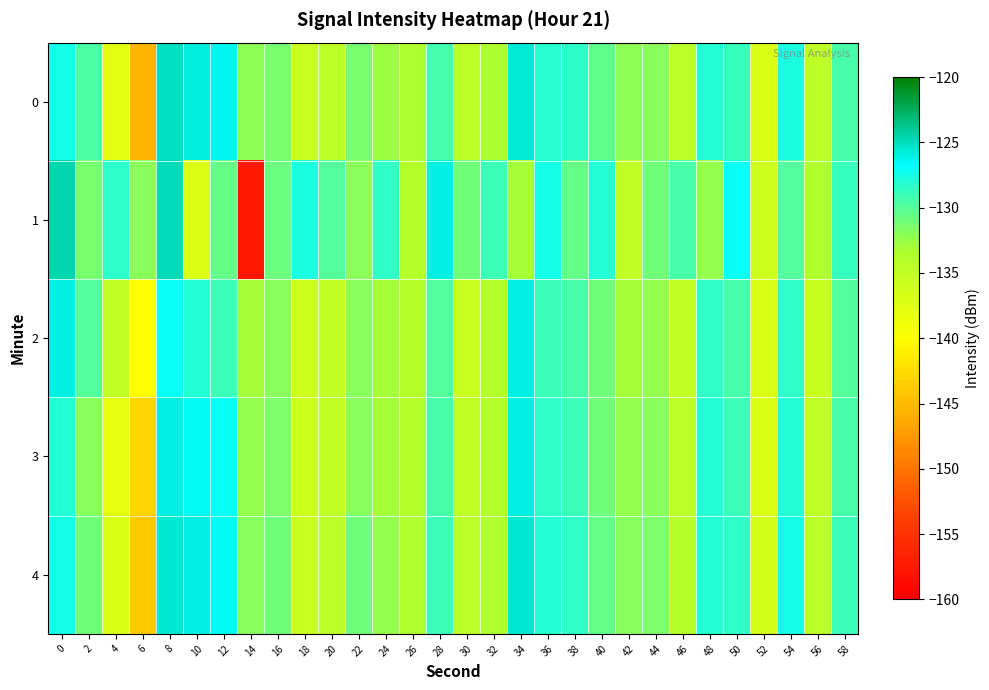

At which category is the sum across all series the highest?

8